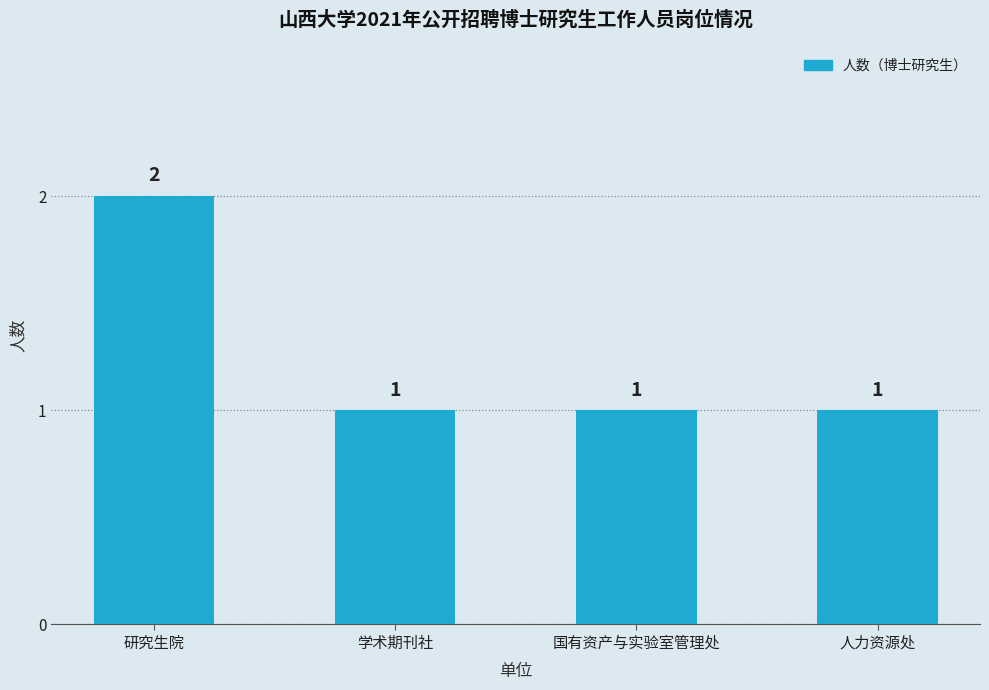

What is the value of the 2nd bar from the left?

1